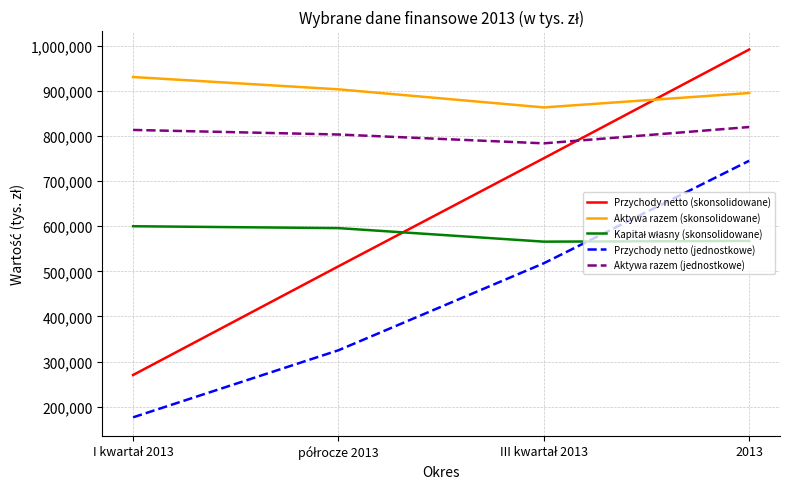

True or false: Przychody netto (jednostkowe) and Aktywa razem (skonsolidowane) cross at least once.

False